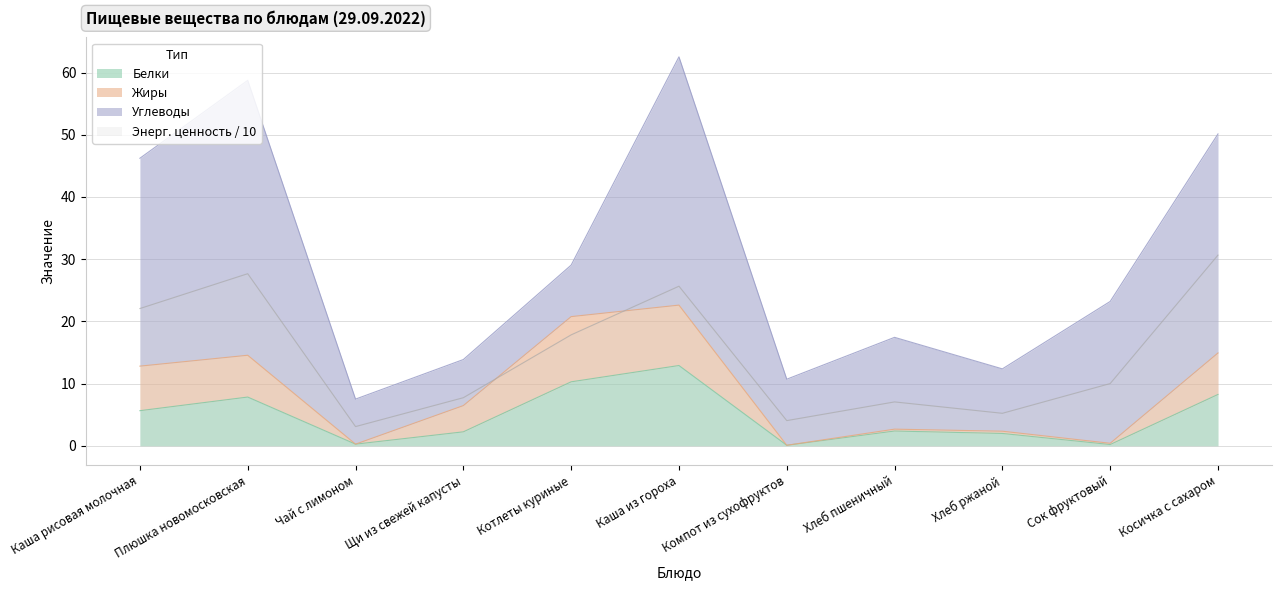

What is the label of the 11th point from the left?

Косичка с сахаром